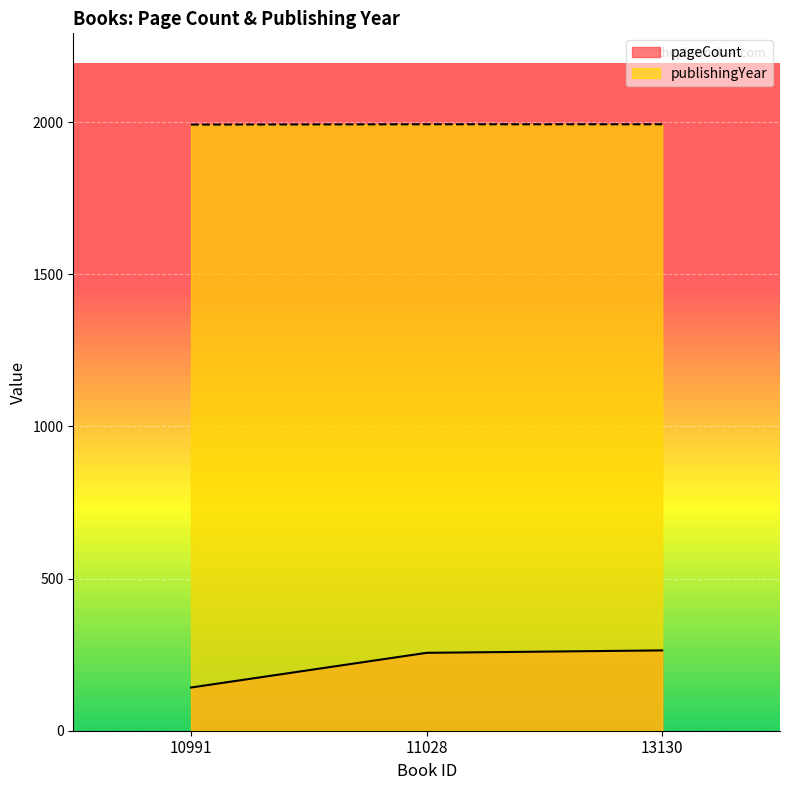

The publishingYear series shows 1992 at 10991. True or false?

True